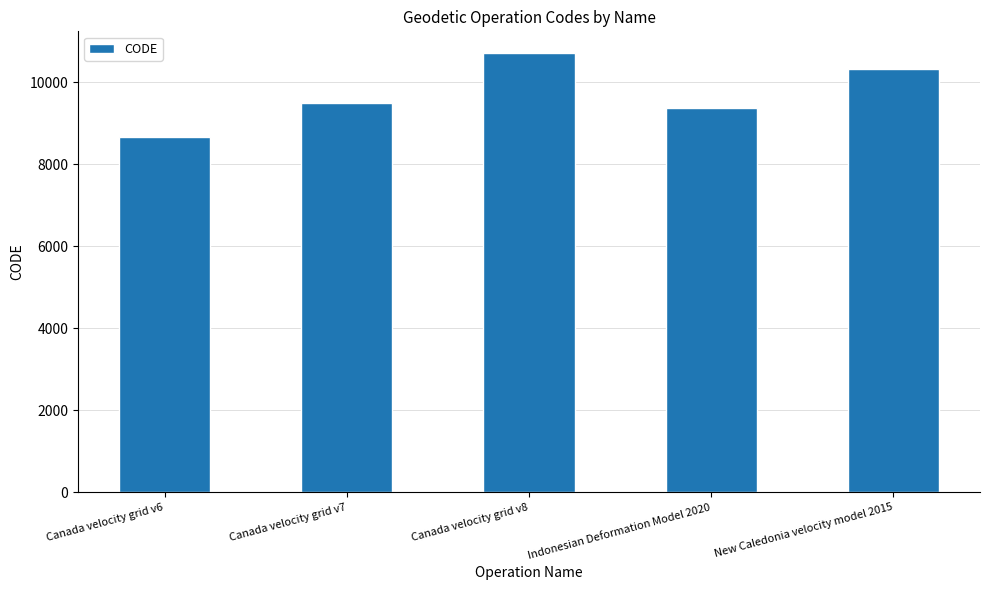

Approximately how many times larger is the value at Canada velocity grid v7 compared to New Caledonia velocity model 2015?

0.9